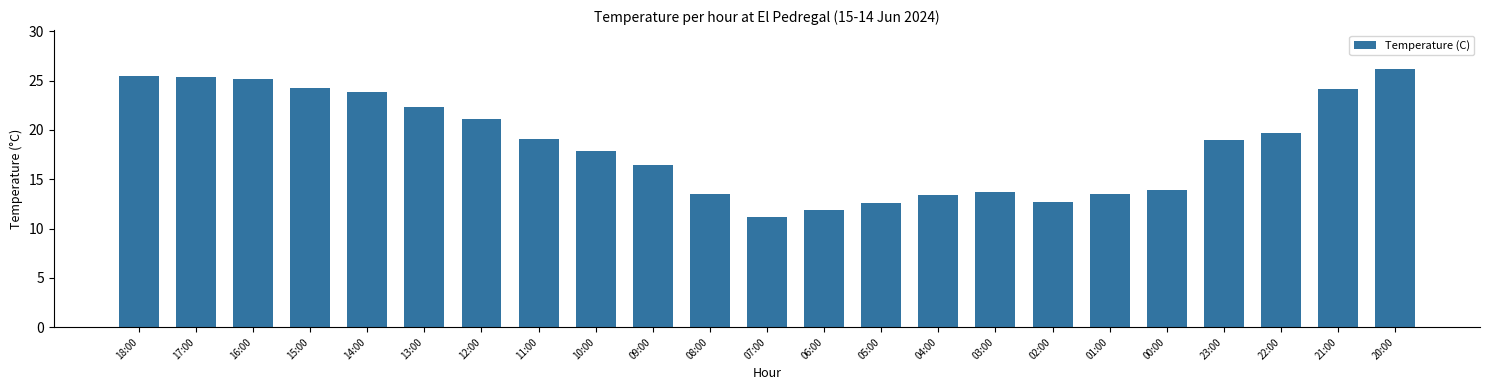

How many data points are less than 19?

11